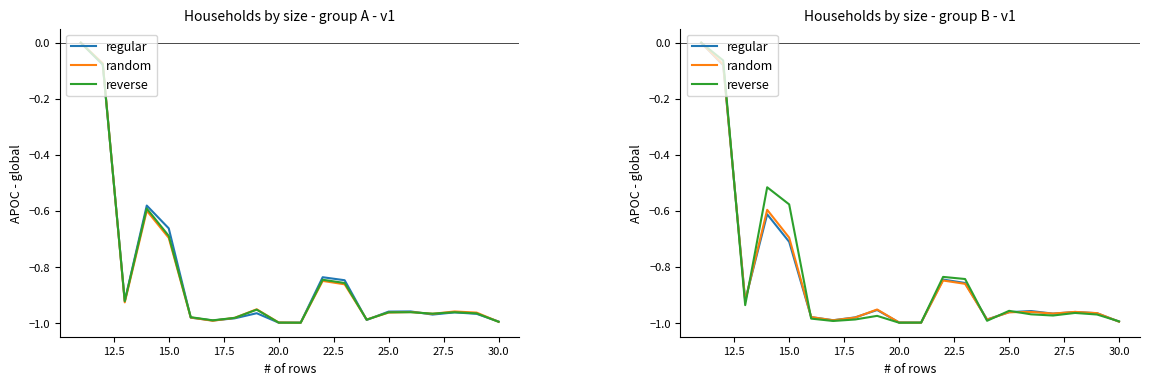

Is it true that random equals -1.0 at 30.0?

True